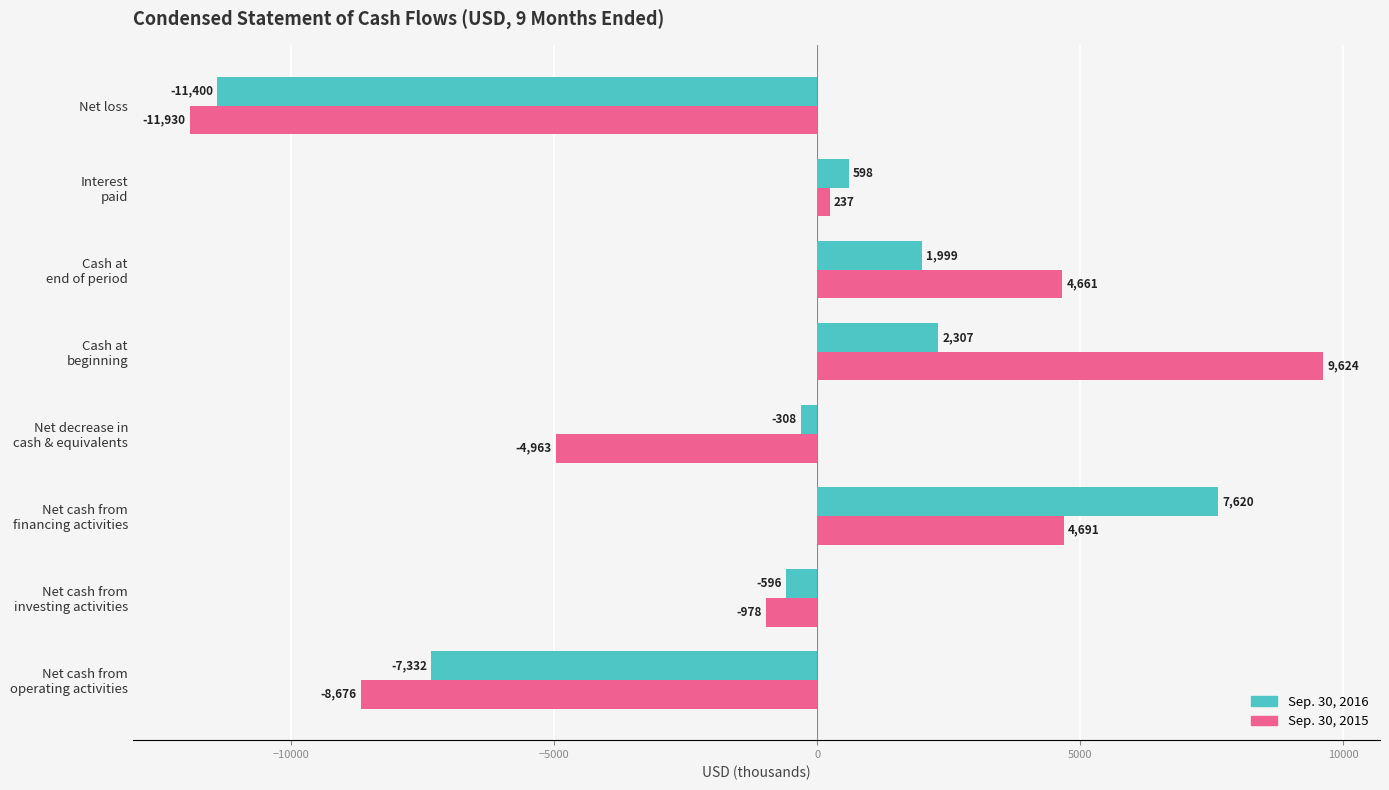

List the series in order of their peak value, highest first.

Sep. 30, 2015, Sep. 30, 2016